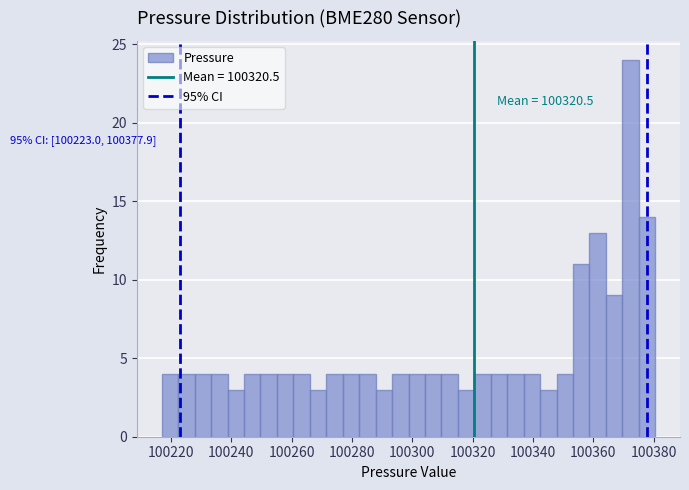

Around what value on the x-axis is the tallest bar? Give the approximate position of its centre, as read against the axis.

100372